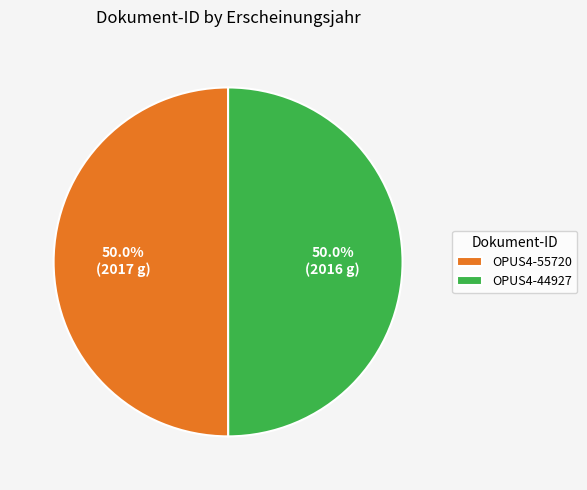

True or false: OPUS4-44927 accounts for 38% of the total.

False